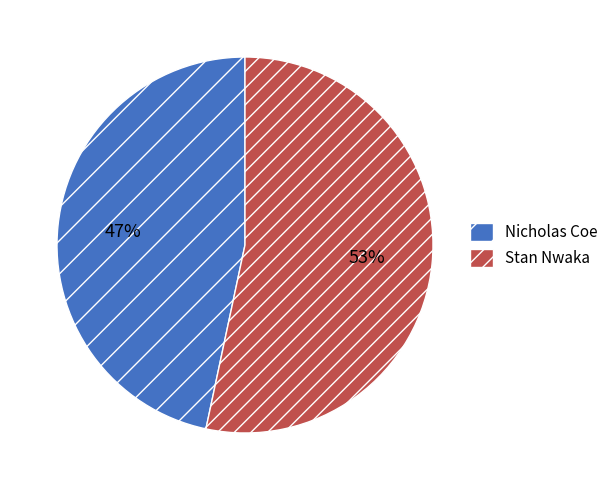

Rank the categories by value from lowest to highest.

Nicholas Coe, Stan Nwaka